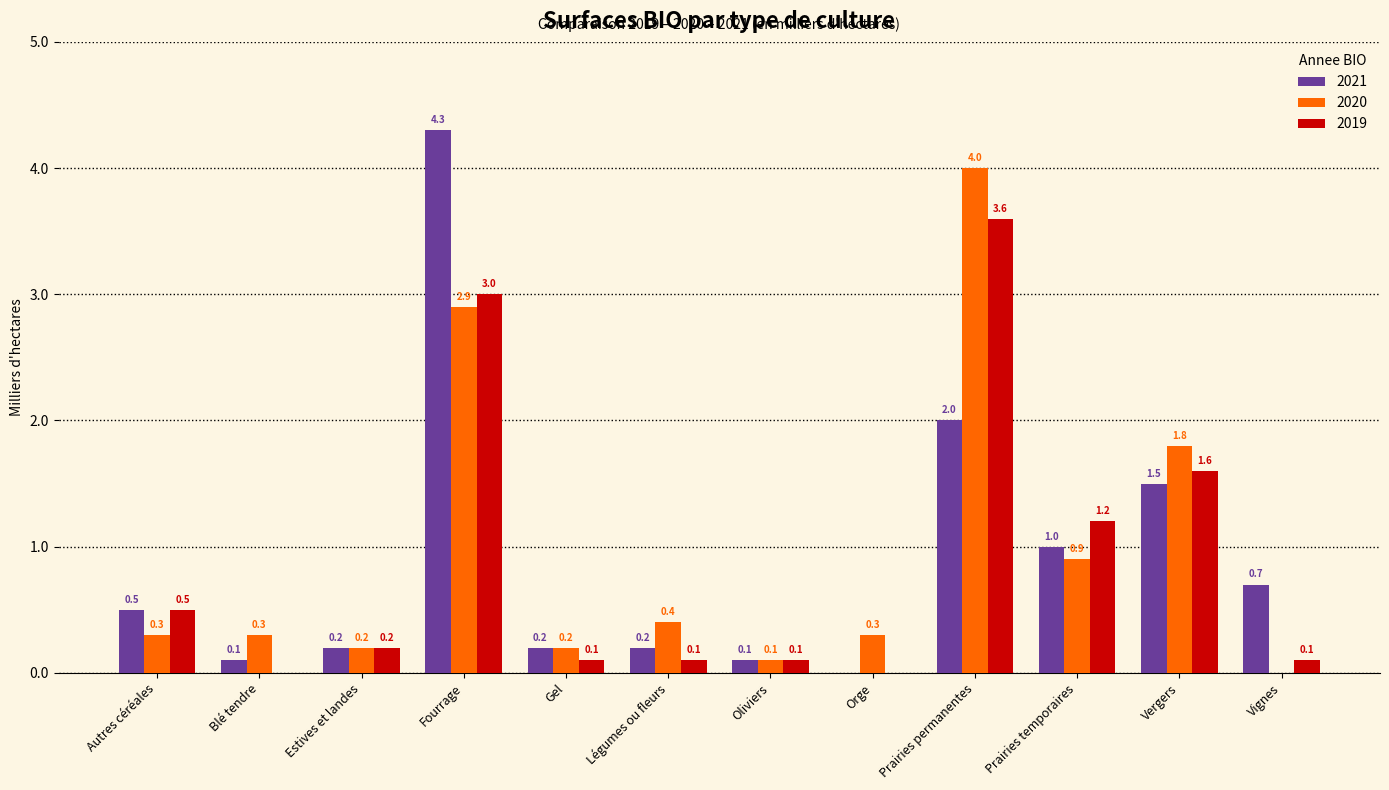

Which series has the largest total across all categories?

2020